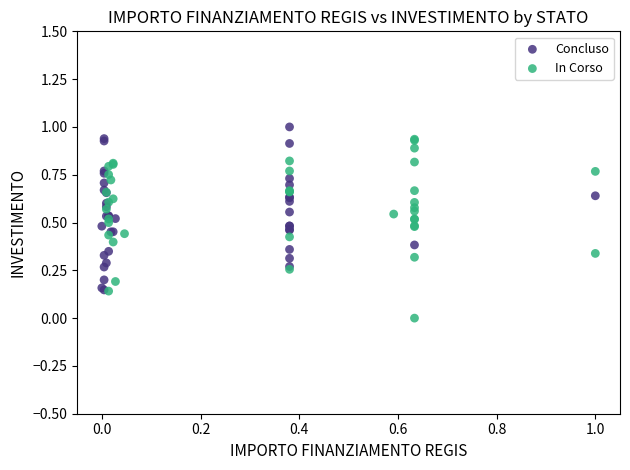

What are all the series names shown in the legend?

Concluso, In Corso